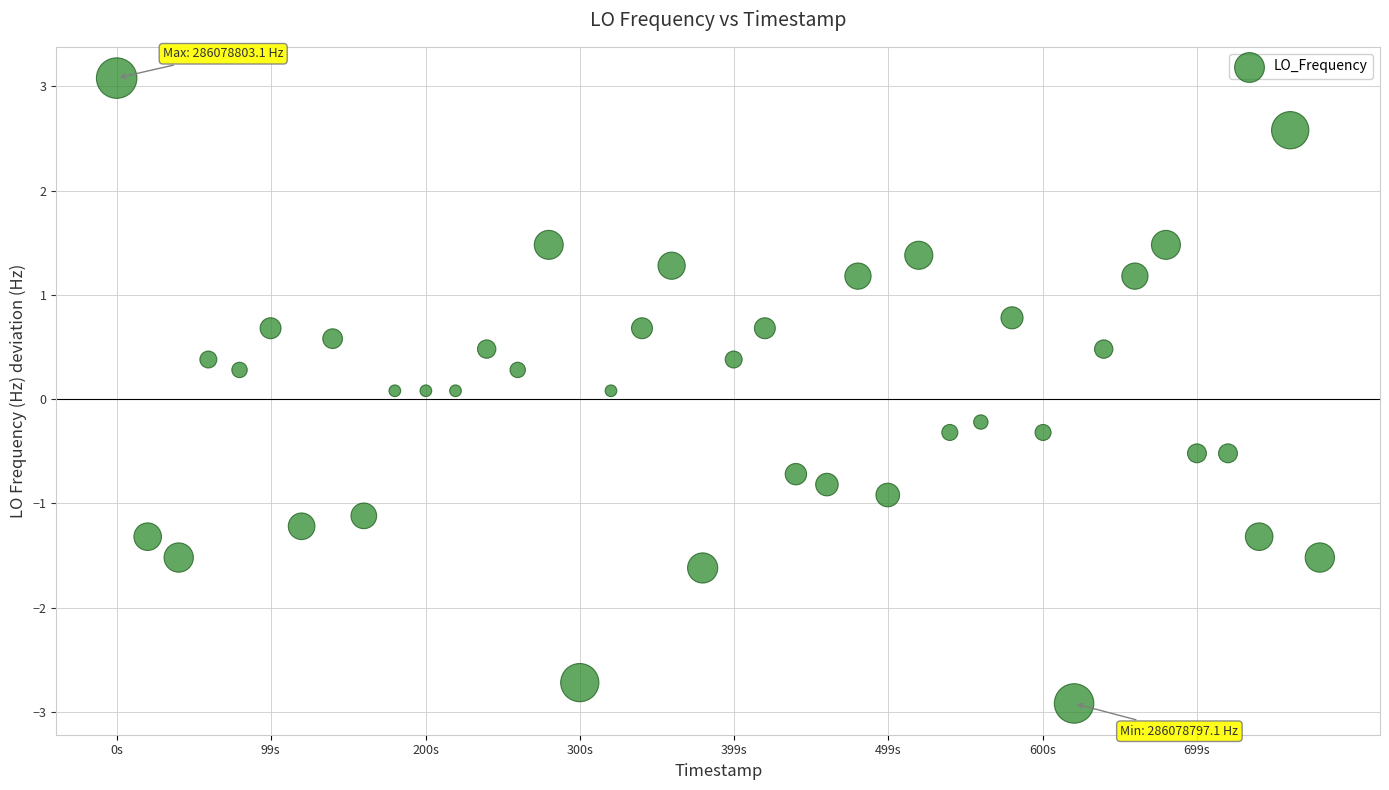

What is the range of Y values (max minus min)?

6.0